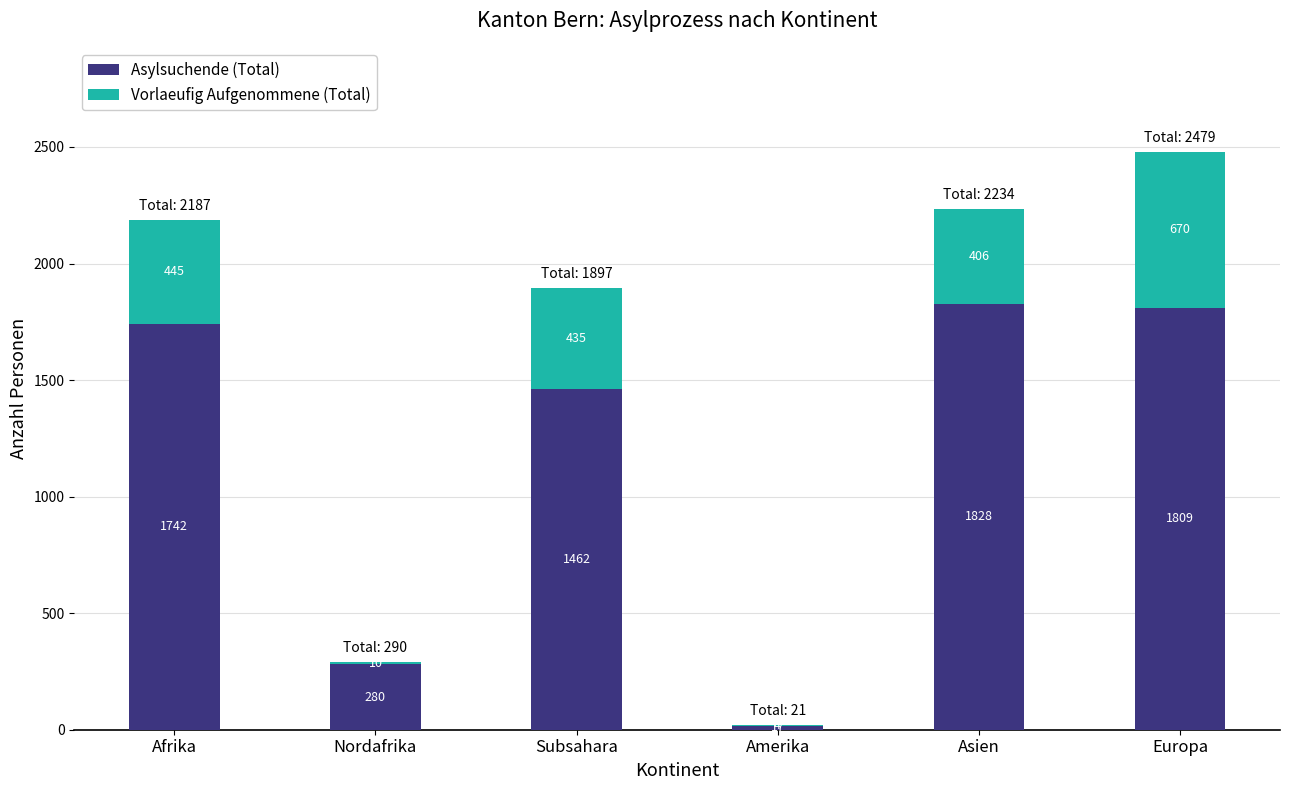

Where is Asylsuchende (Total) nearest to the value 922?

Subsahara